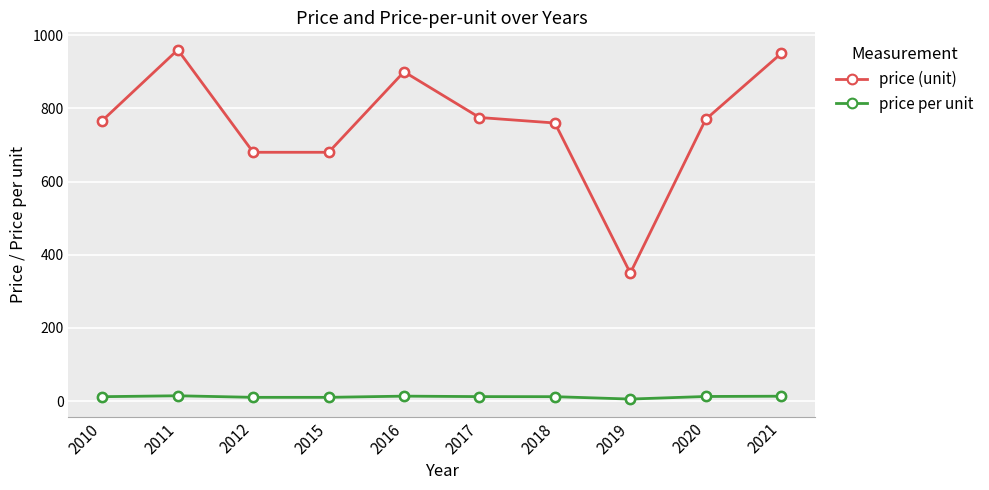

Which series has the widest spread of values?

price (unit)